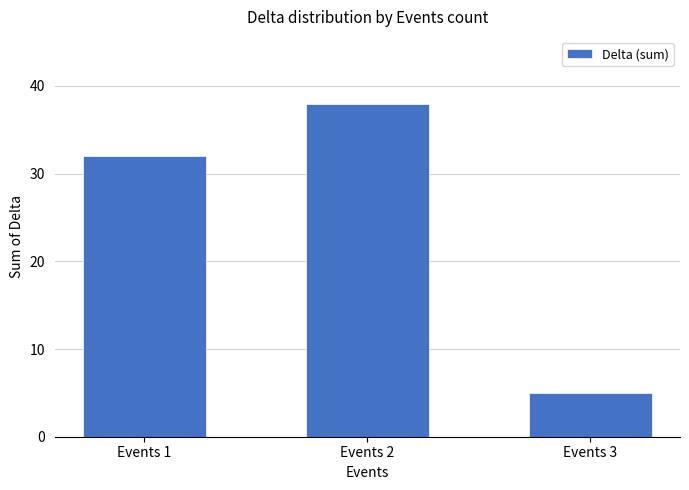

What is the maximum value shown in the chart?

38